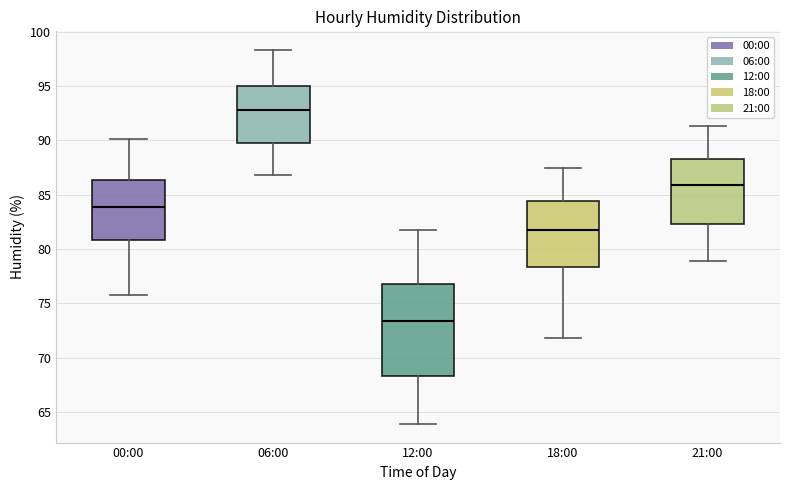

Comparing the boxes themselves (not the whiskers), which one is the tallest?

12:00